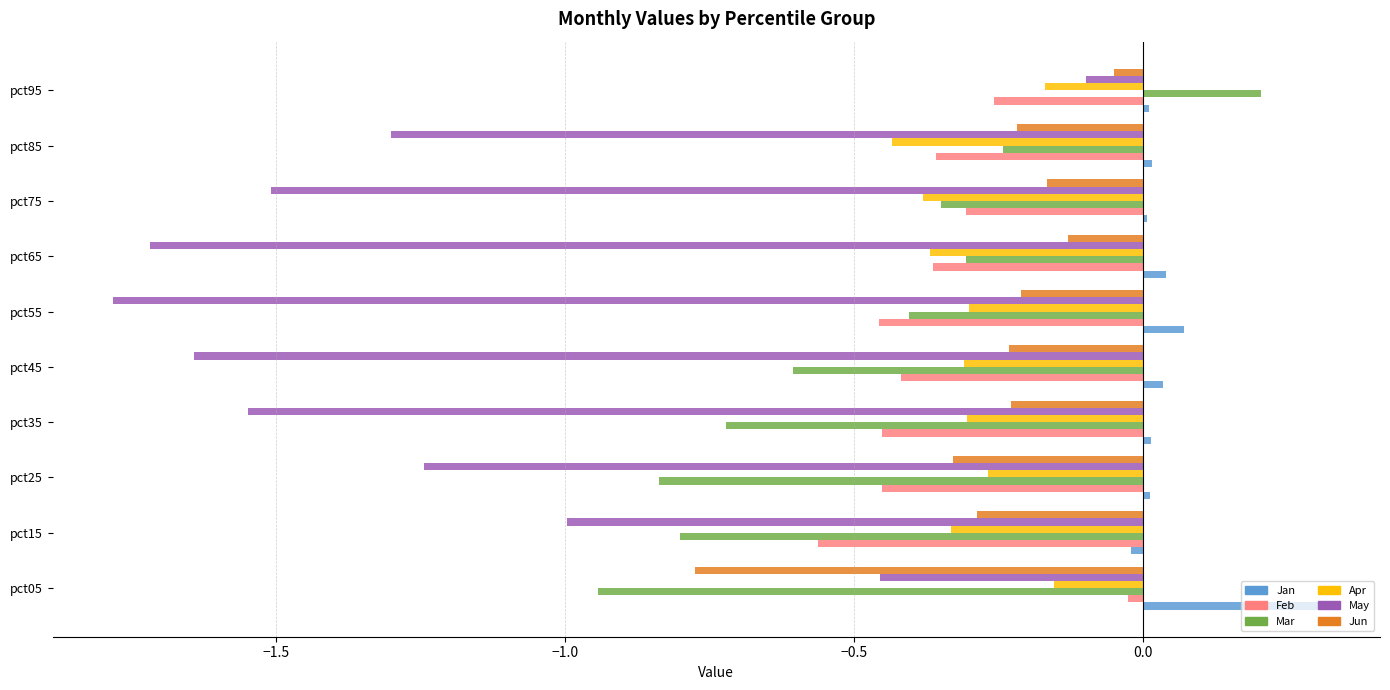

Between pct55 and pct45, which is larger?

pct55